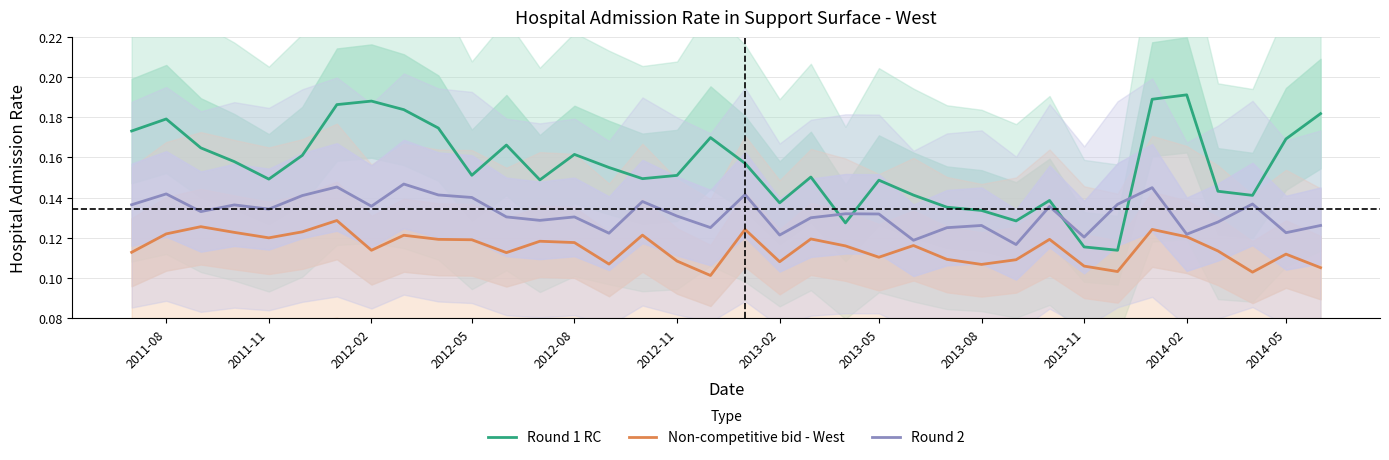

Is the value of Round 2 at 2014-02 greater than the value of Non-competitive bid - West at 2011-11?

Yes